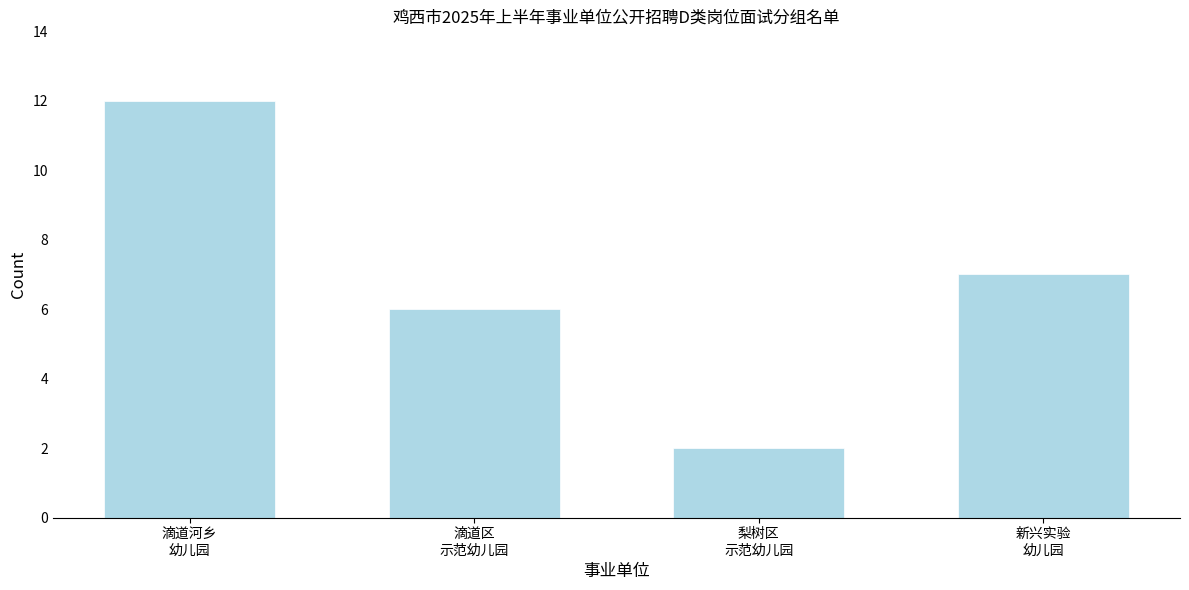

Reading left to right, list all the values displayed in this chart.

12	6	2	7